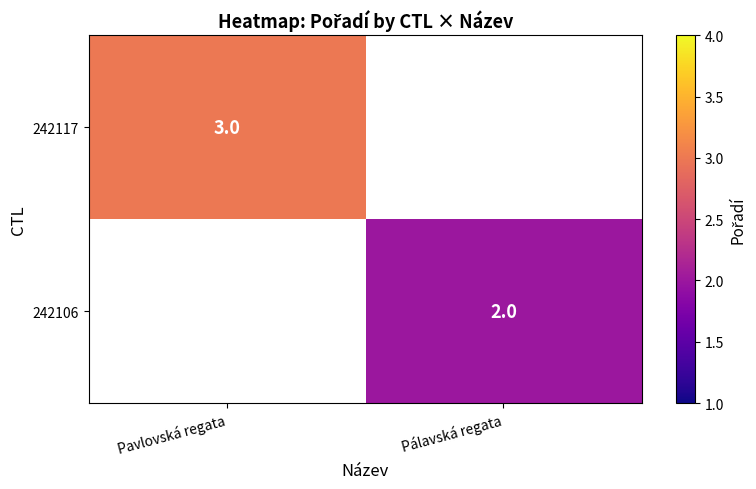

The 242117 series shows 3 at Pavlovská regata. True or false?

True